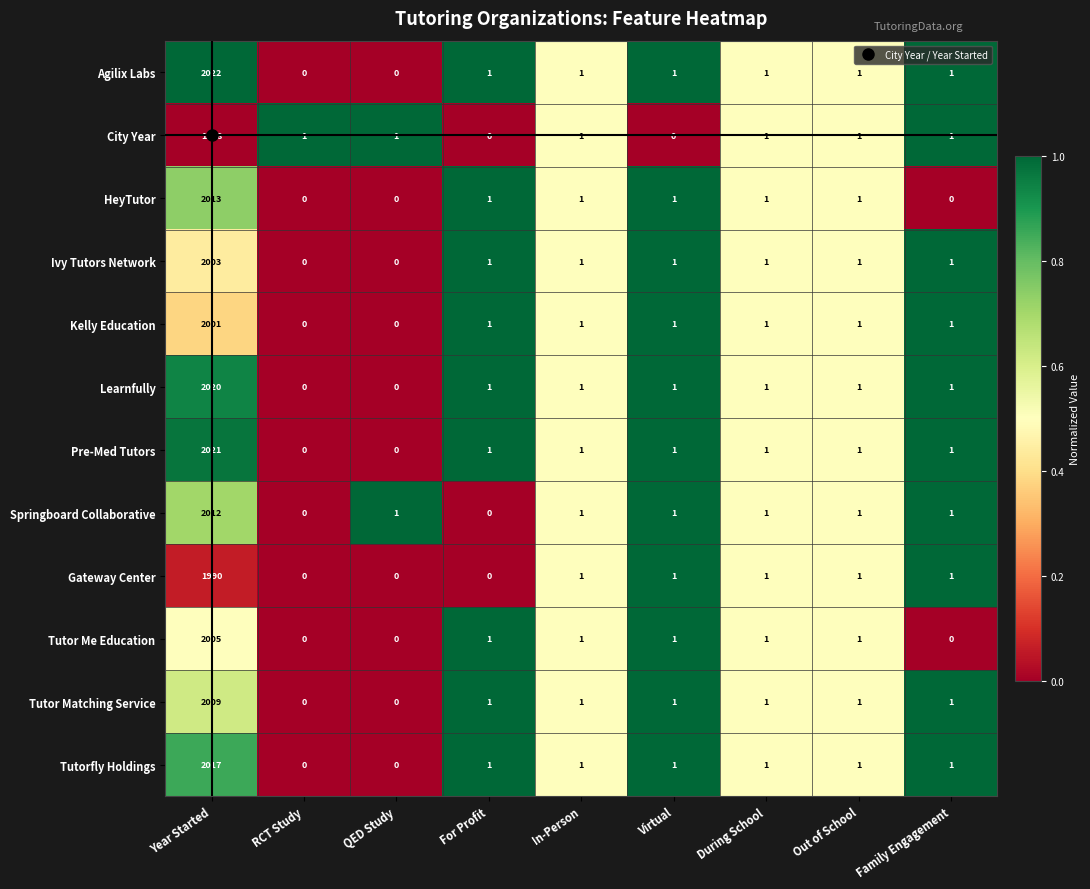

What is the difference between the highest and lowest values at Virtual?

1